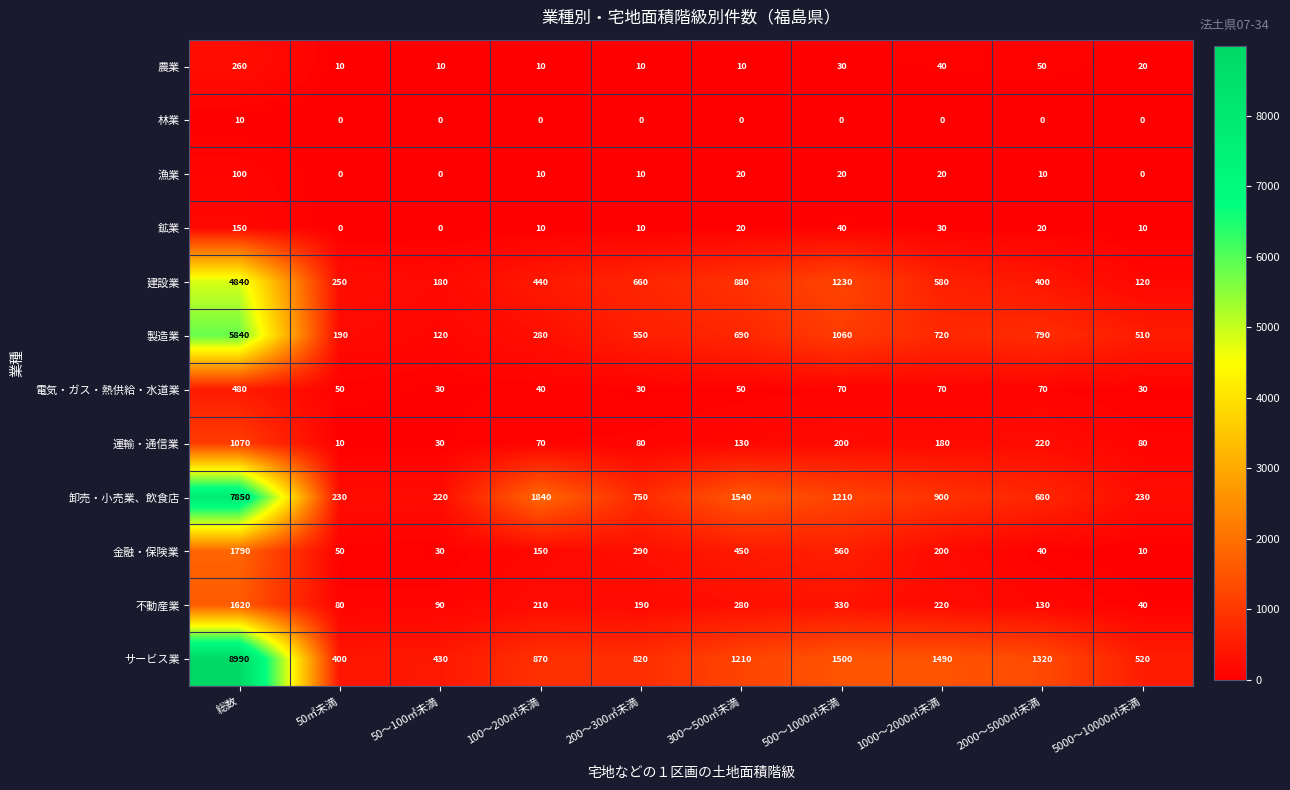

At how many categories does at least one series exceed 5679?

1